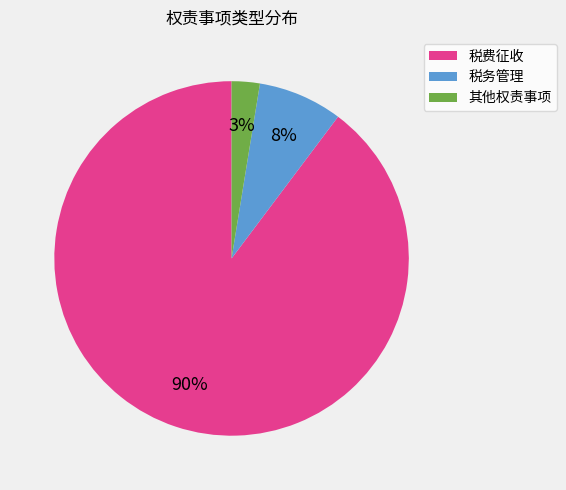

Count the number of slices in the pie.

3